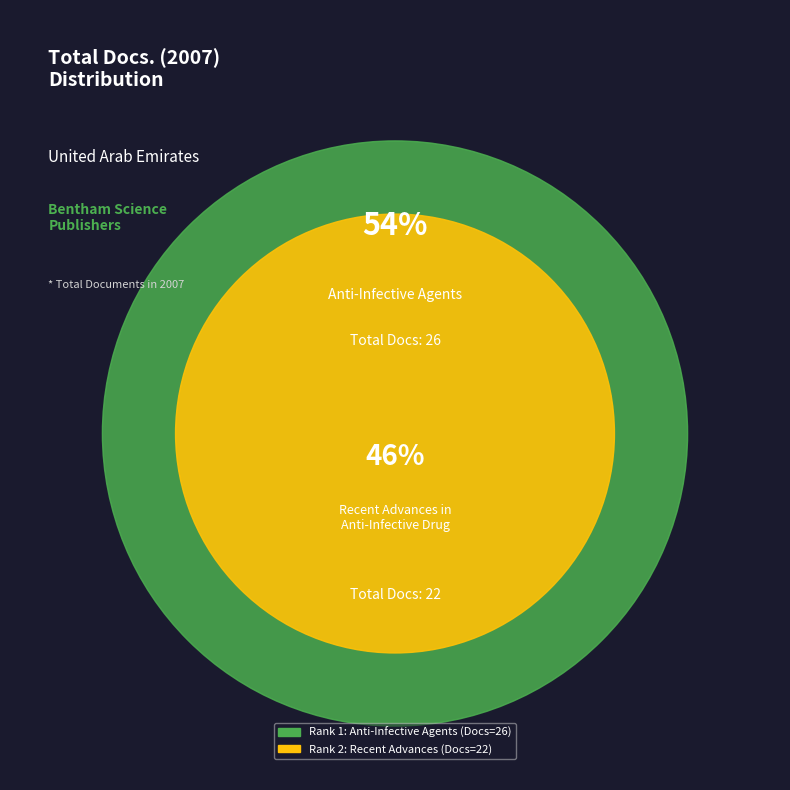

What is the change in value from Anti-Infective Agents (Rank 1) to Recent Advances in Anti-Infective Drug (Rank 2)?

-4